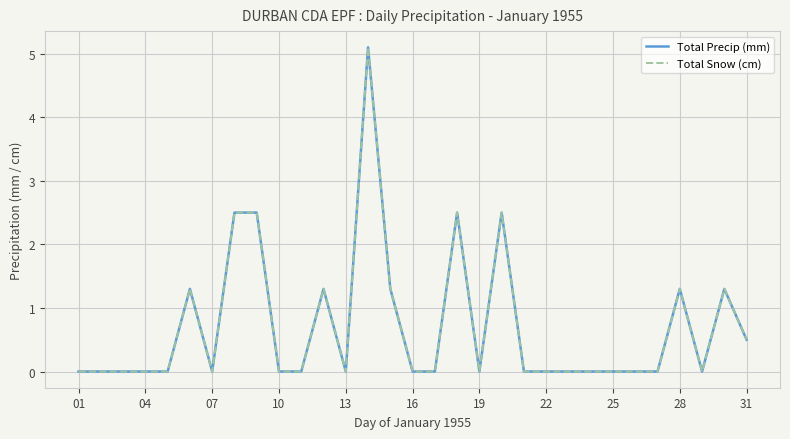

Does the chart display data point markers on the line(s)?

No